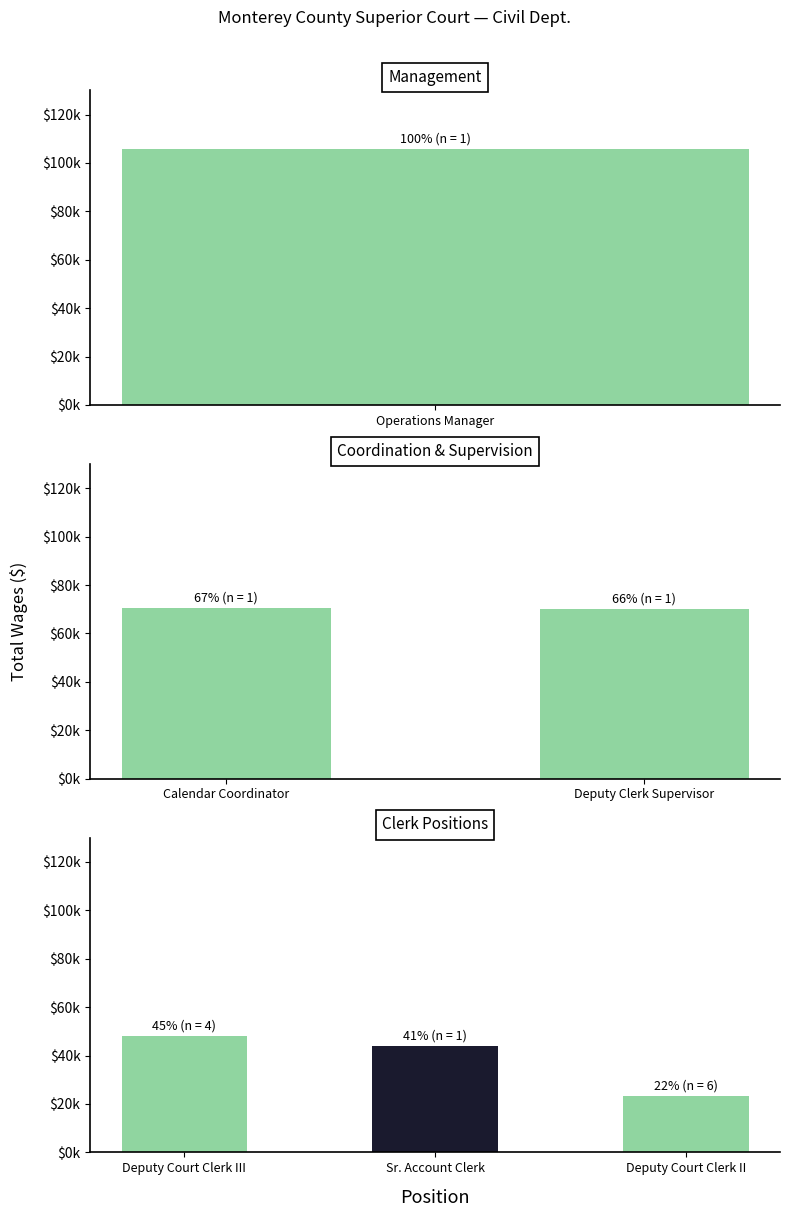

The value at Deputy Court Clerk III is 13959.3. True or false?

False